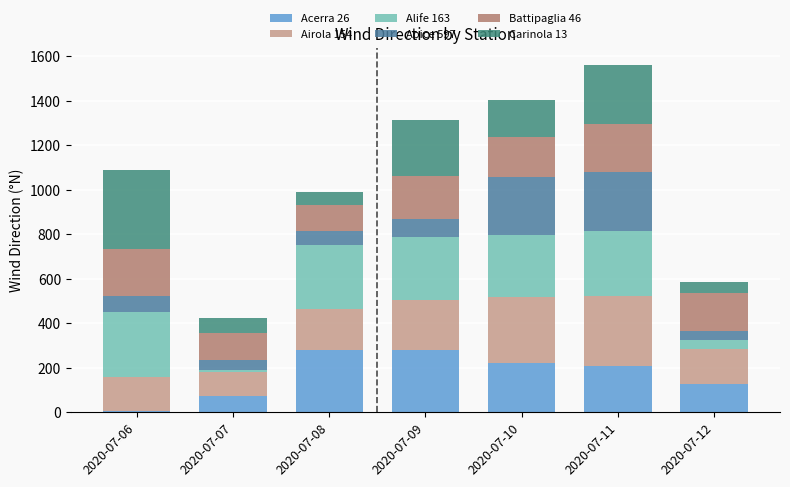

At which label does Acerra 26 reach its minimum?

2020-07-06